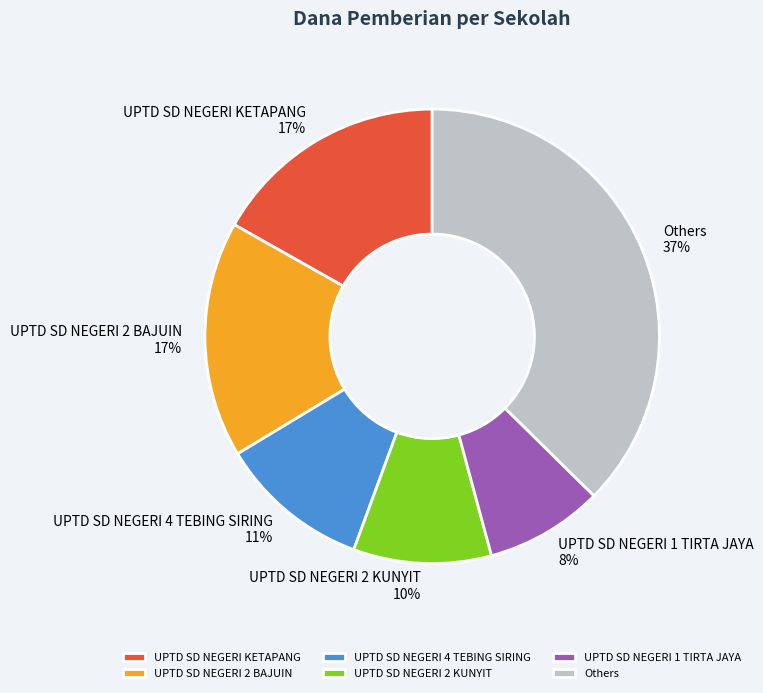

Do UPTD SD NEGERI KETAPANG and Others together represent more than half of the pie?

Yes